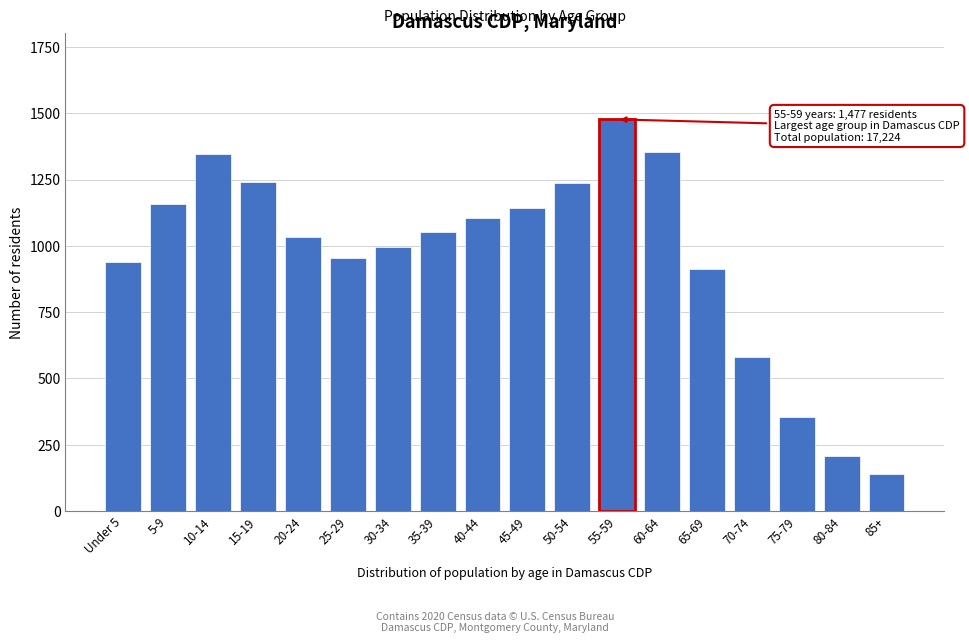

What is the label of the 8th bar from the left?

35-39